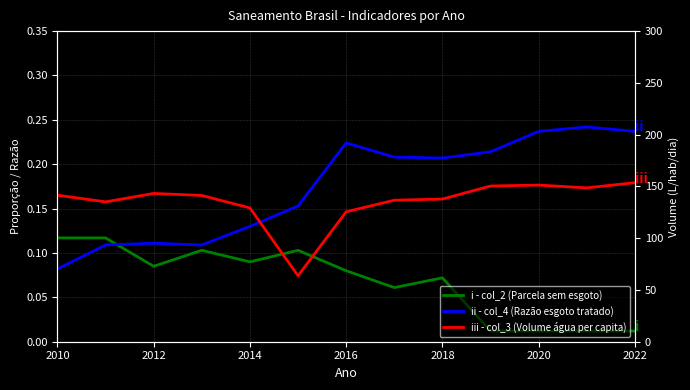

What are all the series names shown in the legend?

i - col_2 (Parcela sem esgoto), ii - col_4 (Razão esgoto tratado), iii - col_3 (Volume água per capita)